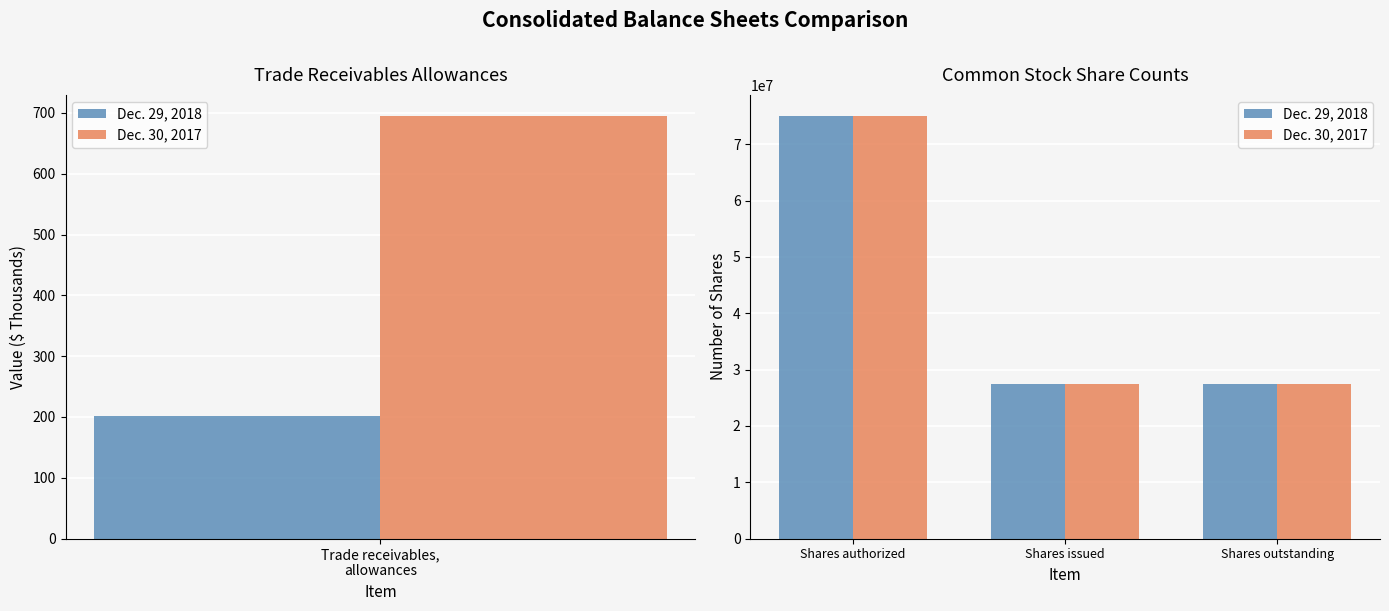

What is the sum of all Dec. 30, 2017 values?

130028760